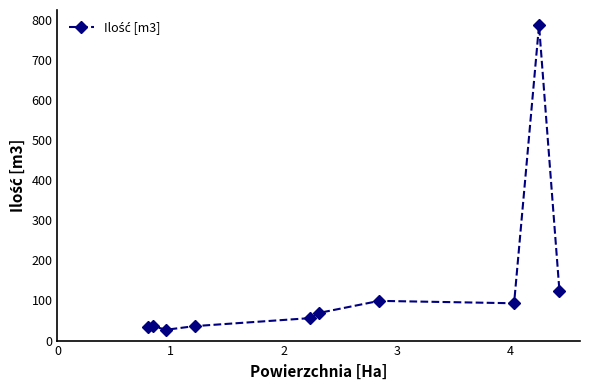

How many data points are less than 69?

5